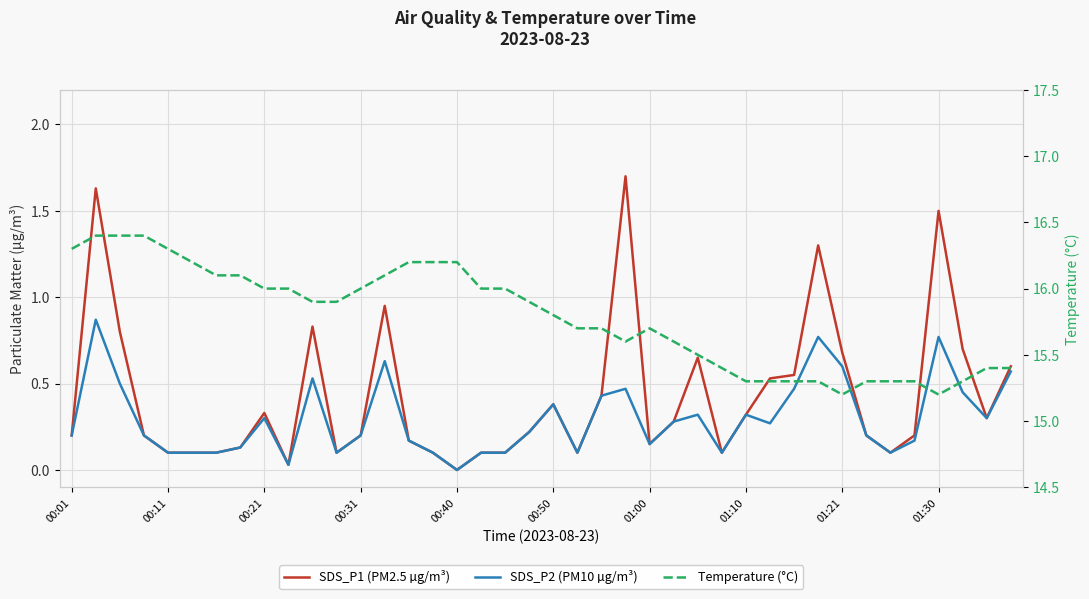

Which series has the largest total across all categories?

Temperature (°C)